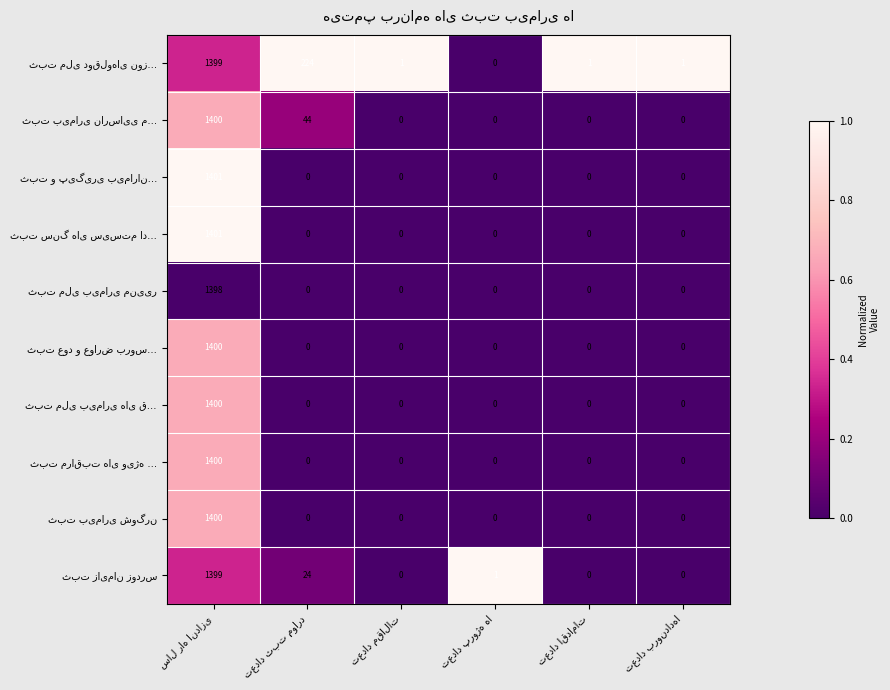

What is the maximum value shown in the chart?

1401